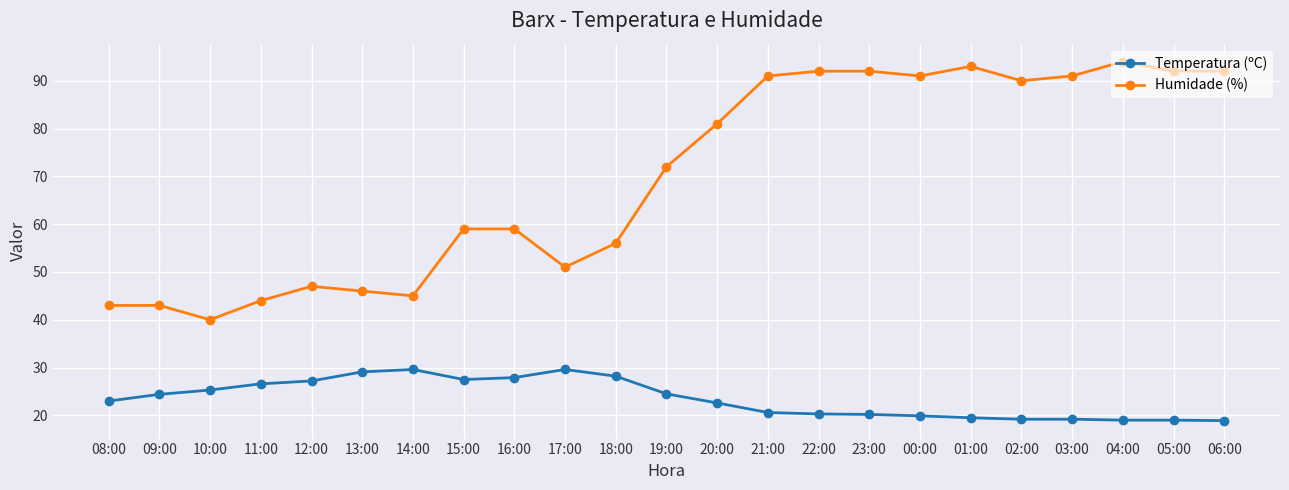

Is the value of Humidade (%) at 02:00 greater than the value of Temperatura (ºC) at 13:00?

Yes